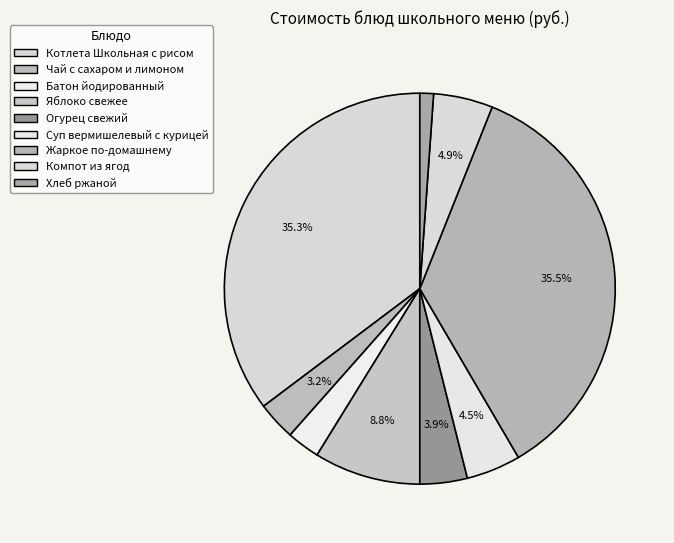

The Чай с сахаром и лимоном slice represents 1% of the pie. True or false?

False